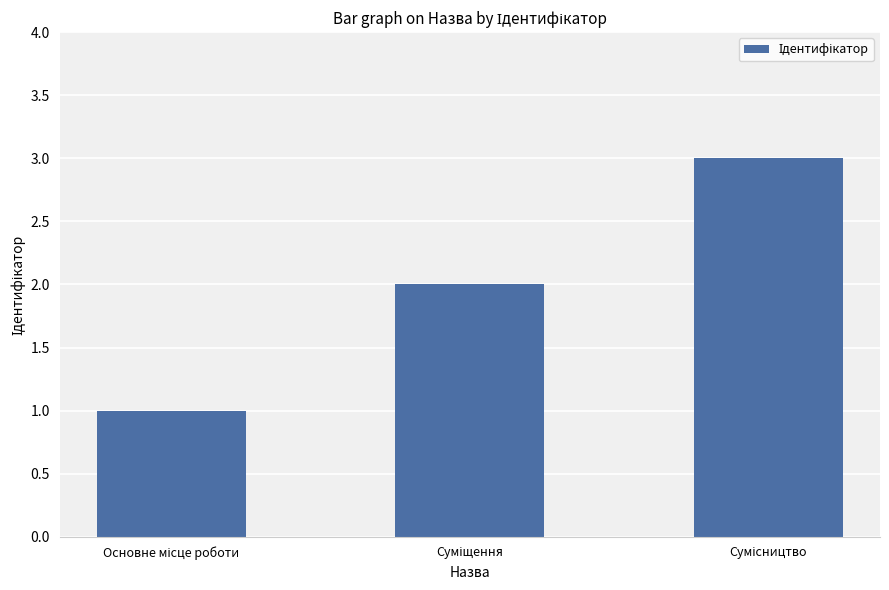

What is the sum of all values?

6